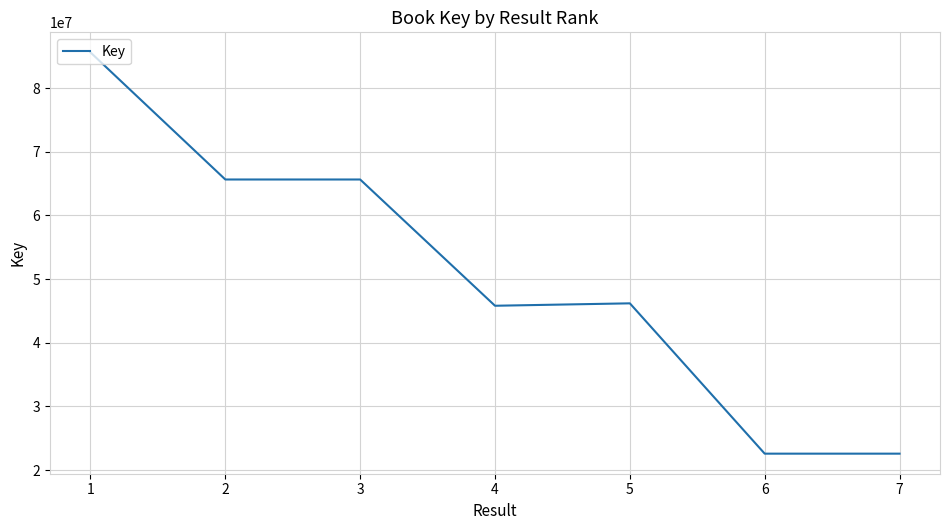

How many lines are shown in the chart?

1